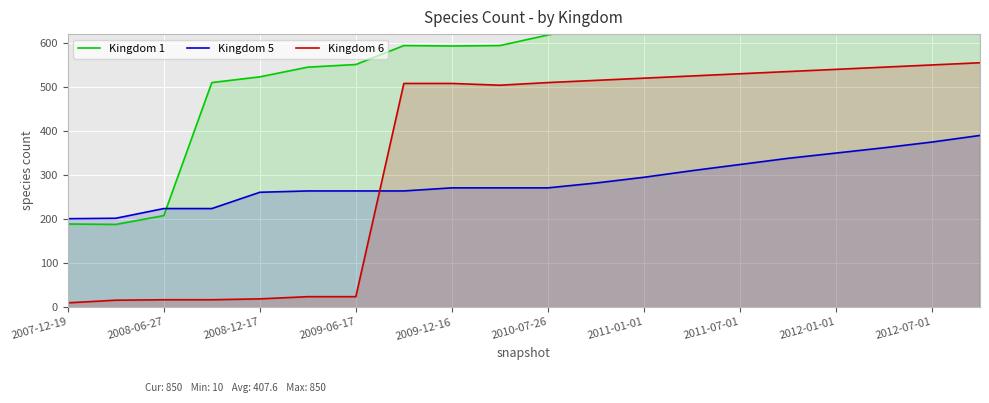

After their last crossing, which series has the higher values: Kingdom 5 or Kingdom 6?

Kingdom 6